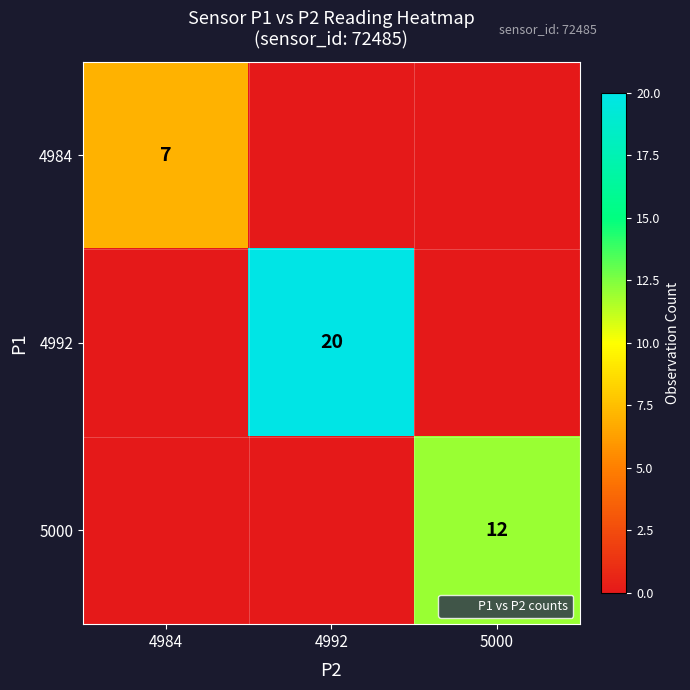

What is the approximate value of 5000 at 5000, to the nearest 10?

10